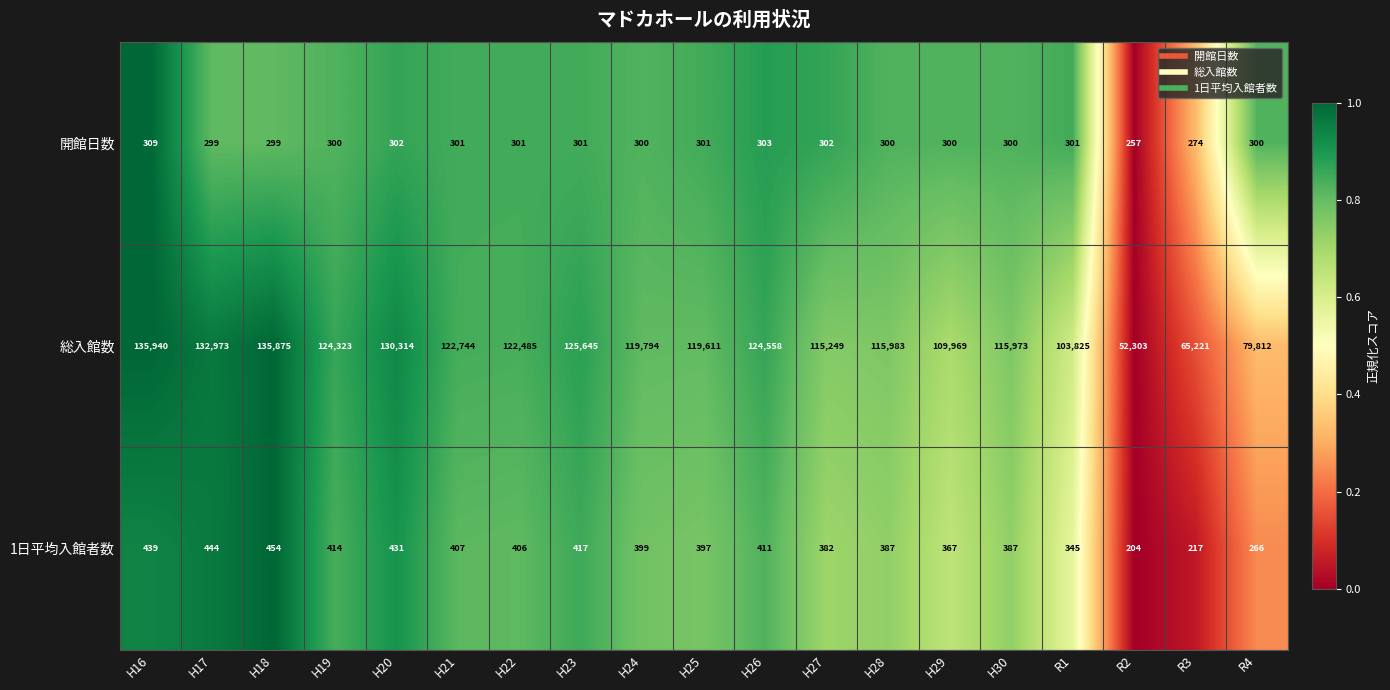

Count the number of data series in this chart.

3